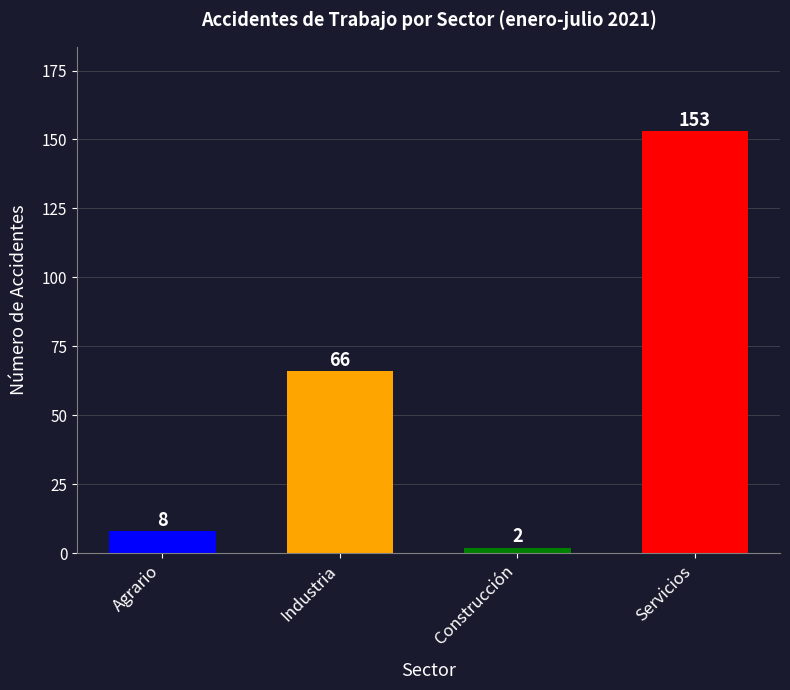

Rank the categories by value from lowest to highest.

Construcción, Agrario, Industria, Servicios